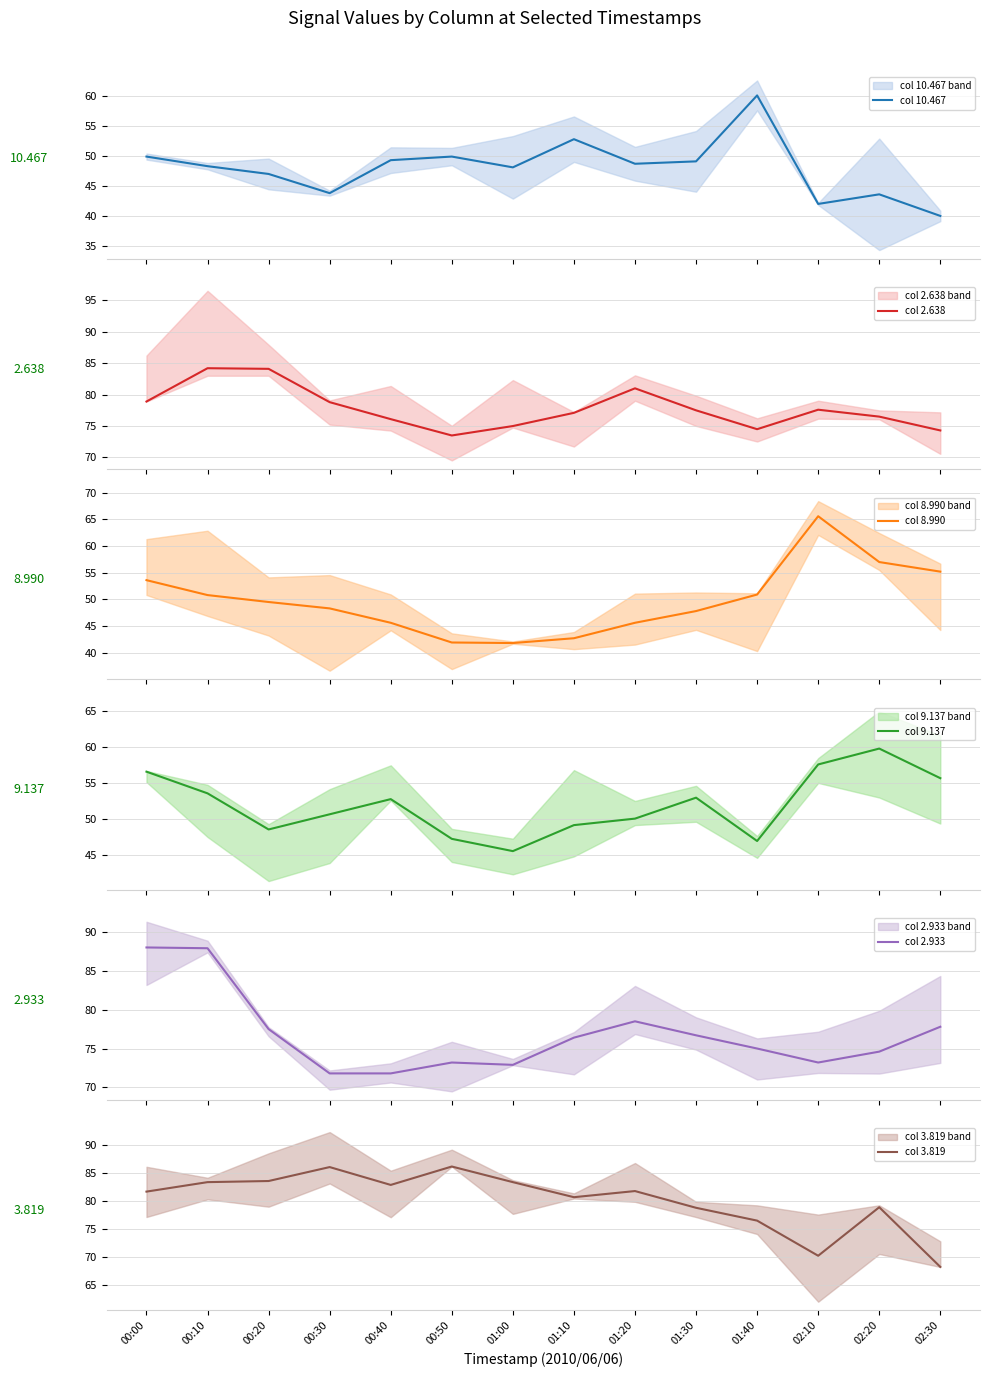

What is the value of the col 2.638 point at the 13th from the left?

76.5